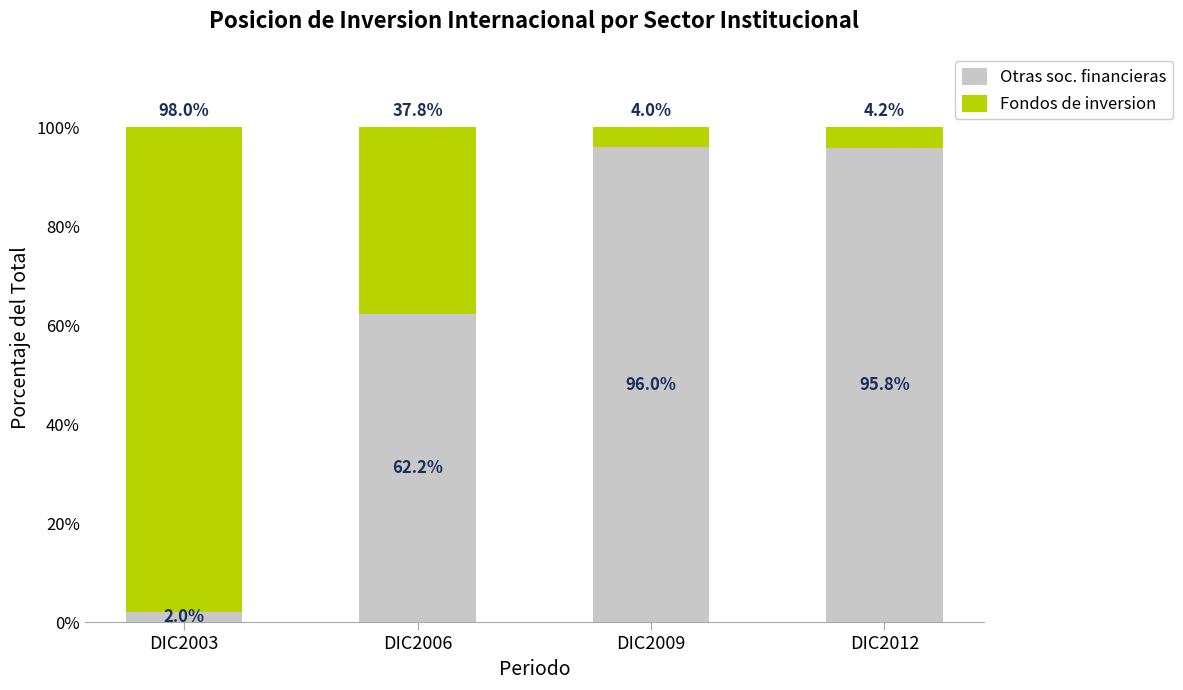

Are the bars horizontal?

No